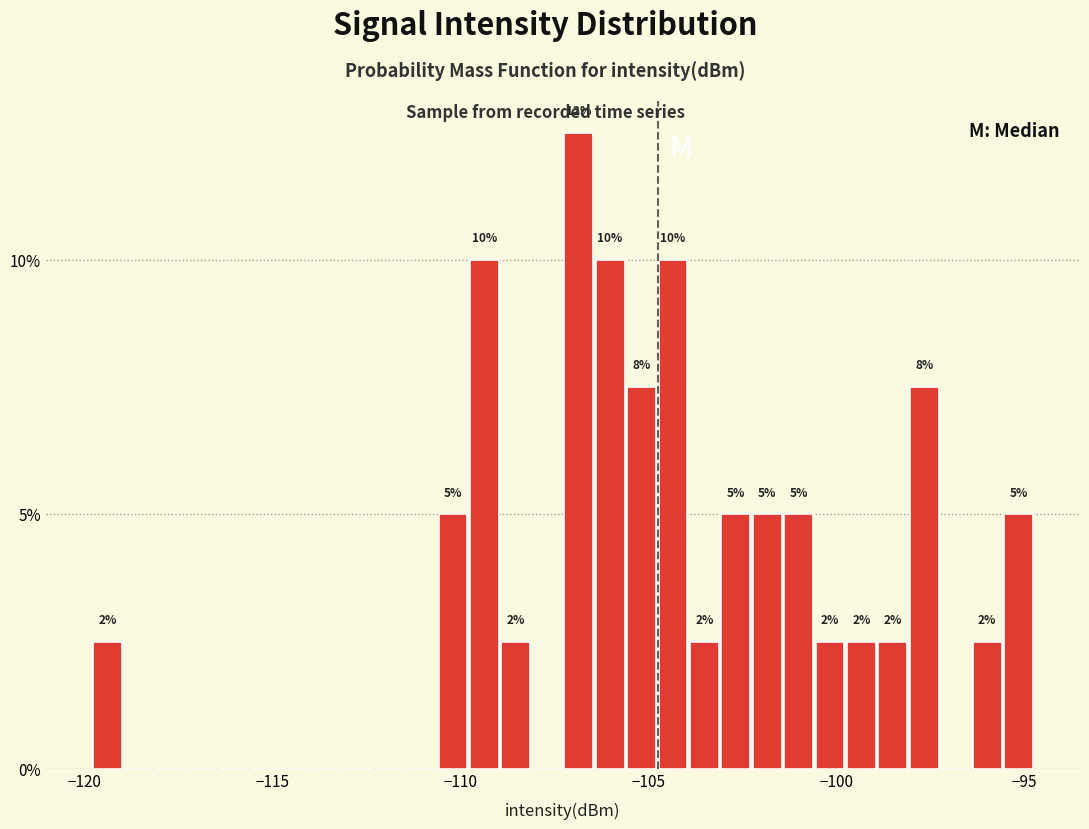

Read against the x-axis, roughly where is the centre of the tallest bar?

-107.0